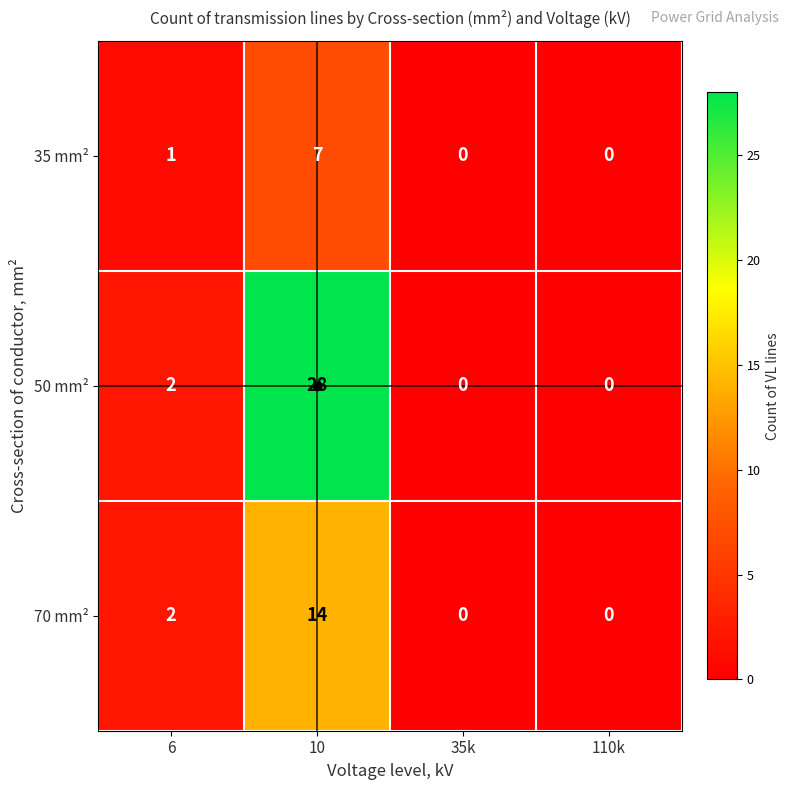

Rank the series by their maximum value, from highest to lowest.

50 mm², 70 mm², 35 mm²